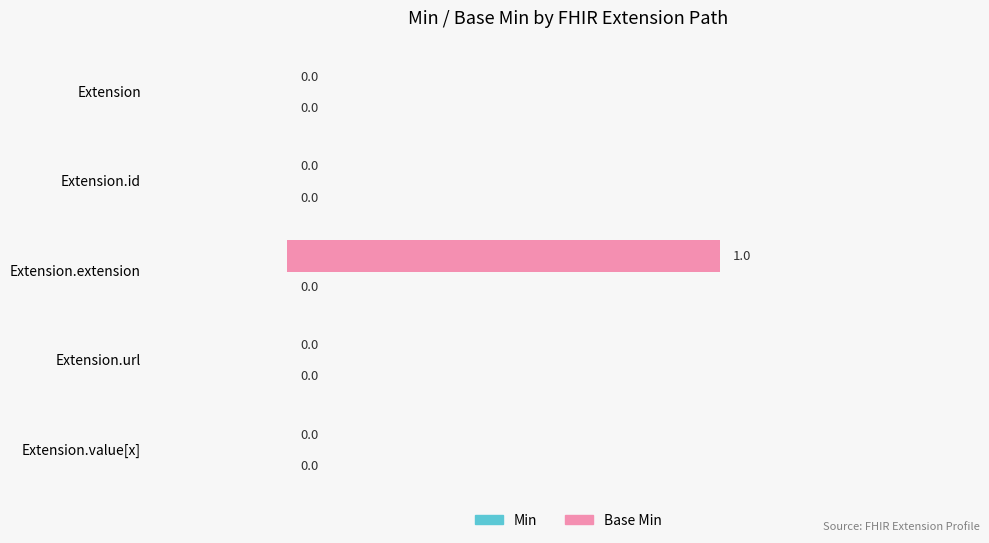

The value at Extension is 0. True or false?

True